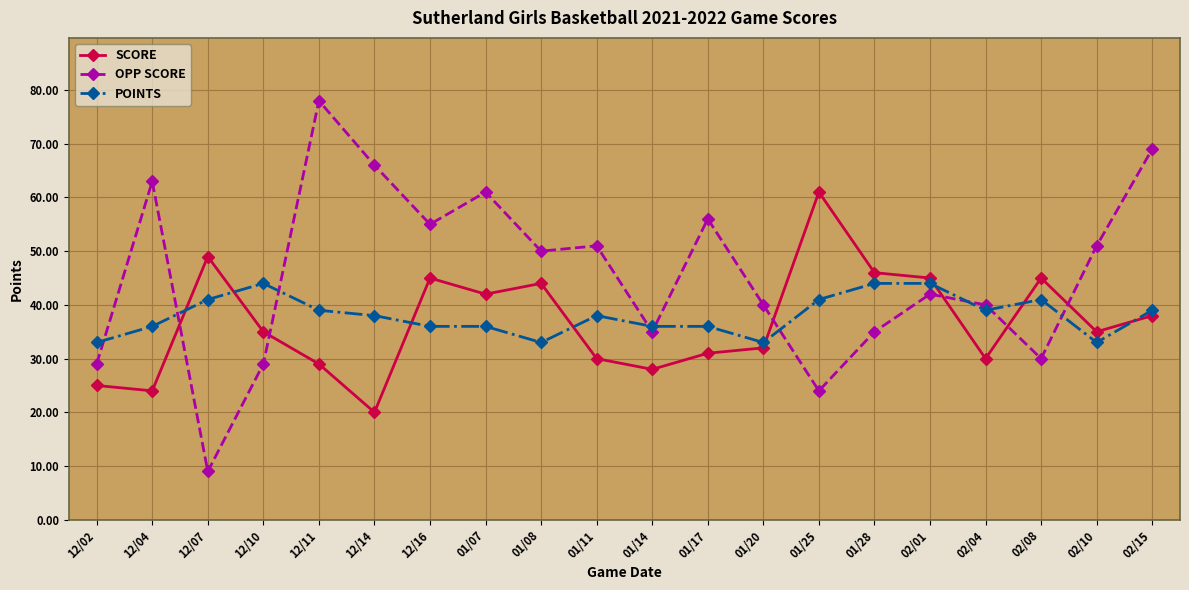

How many lines are shown in the chart?

3